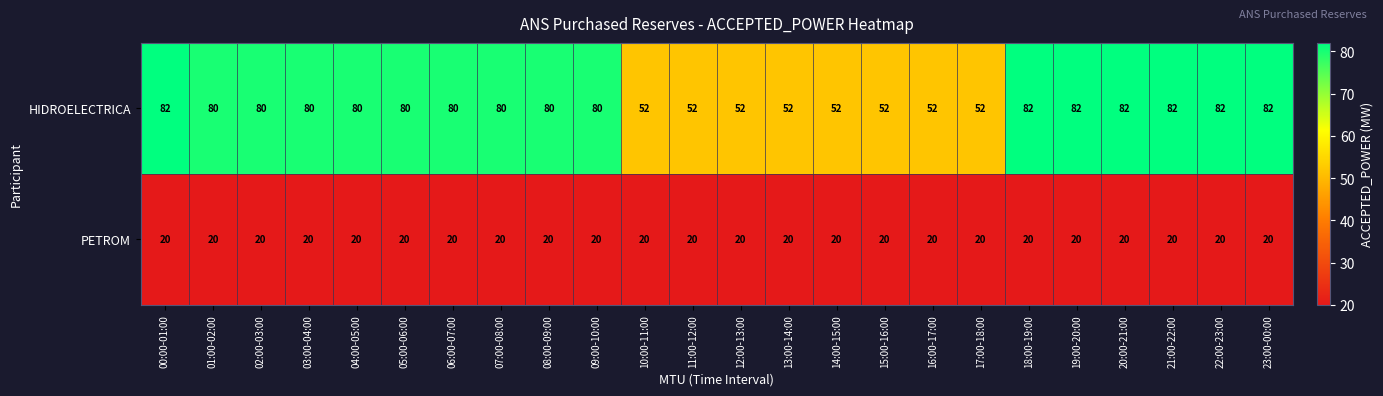

What is the difference between the maximum and minimum values in the HIDROELECTRICA series?

30